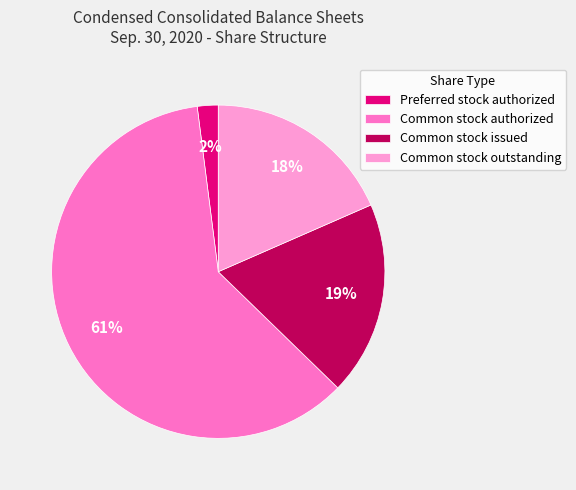

To the nearest percent, what is the average slice percentage?

25%